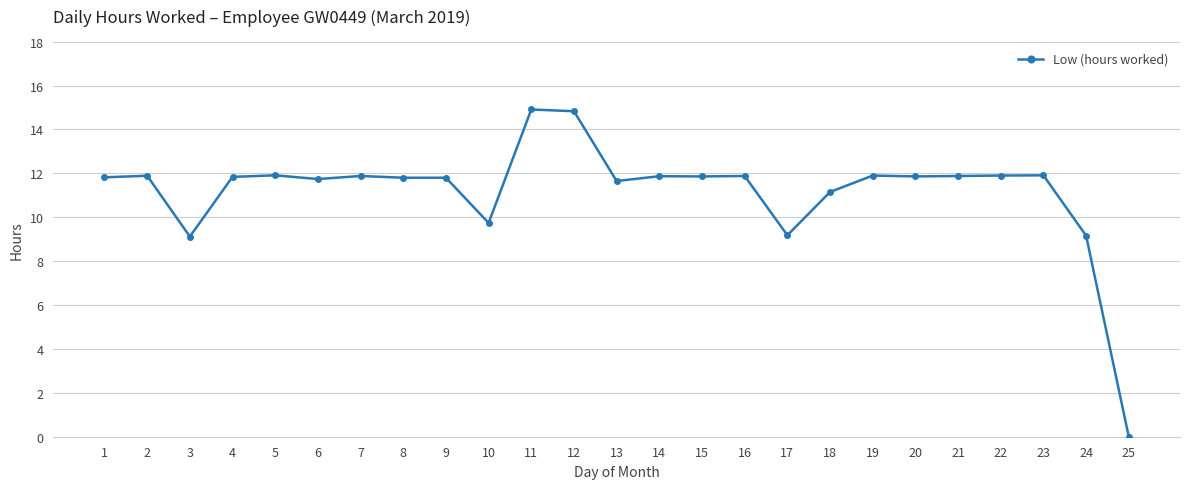

The chart shows a value of 20.4 at 15. True or false?

False